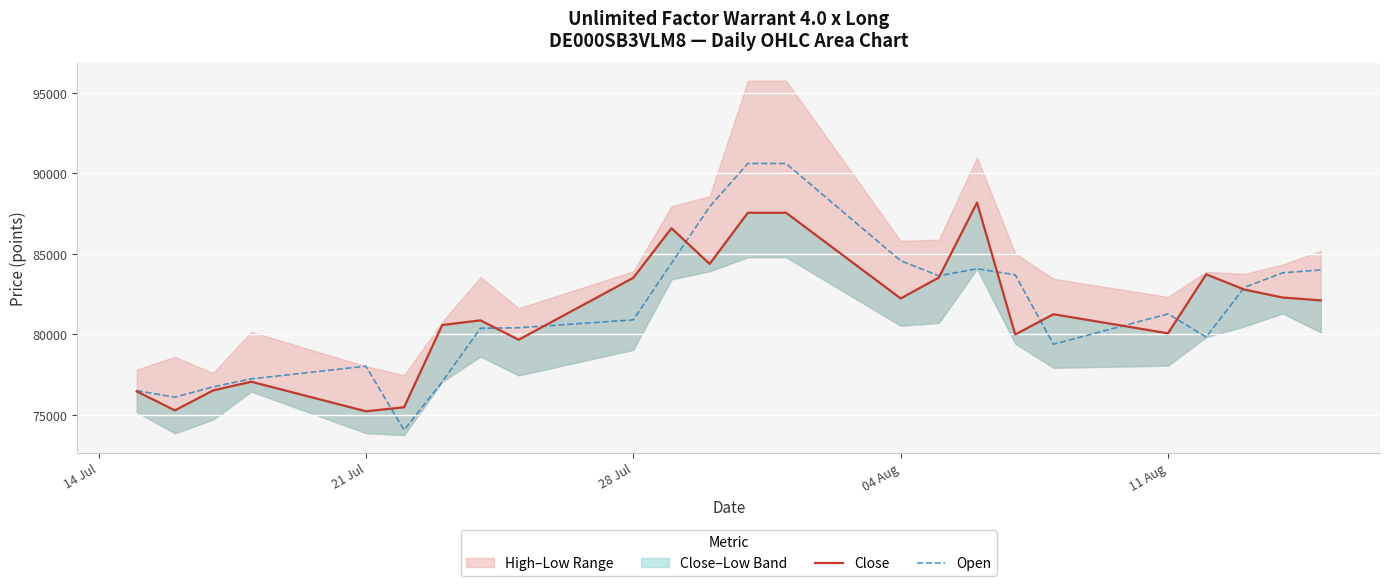

The value of Open at 11 Aug is 108913. True or false?

False